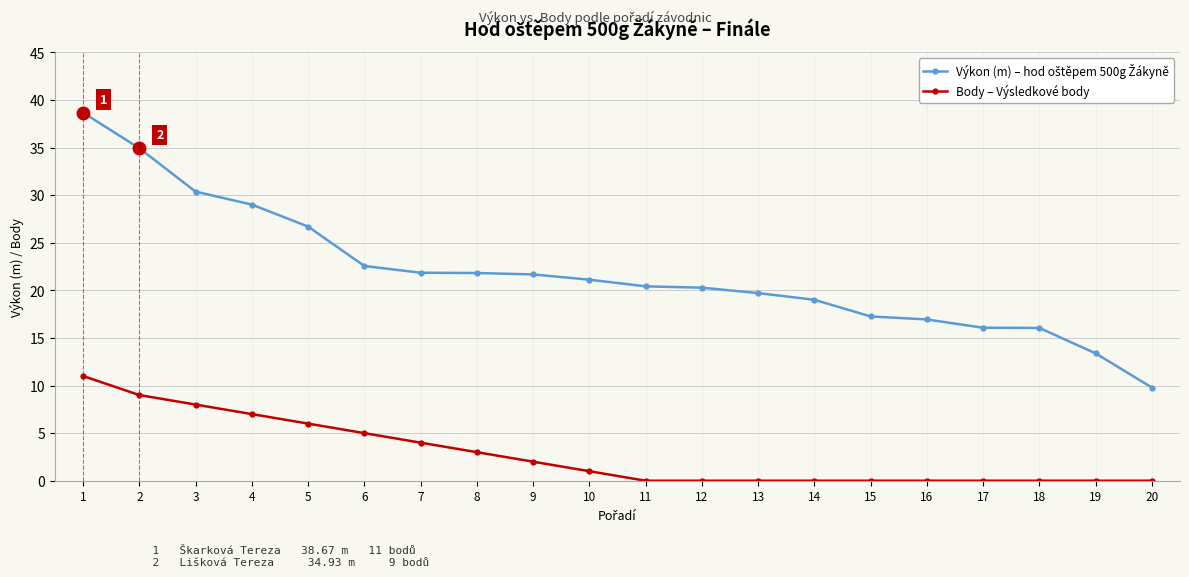

What is the value of the Body – Výsledkové body point at the 1st from the left?

11.0